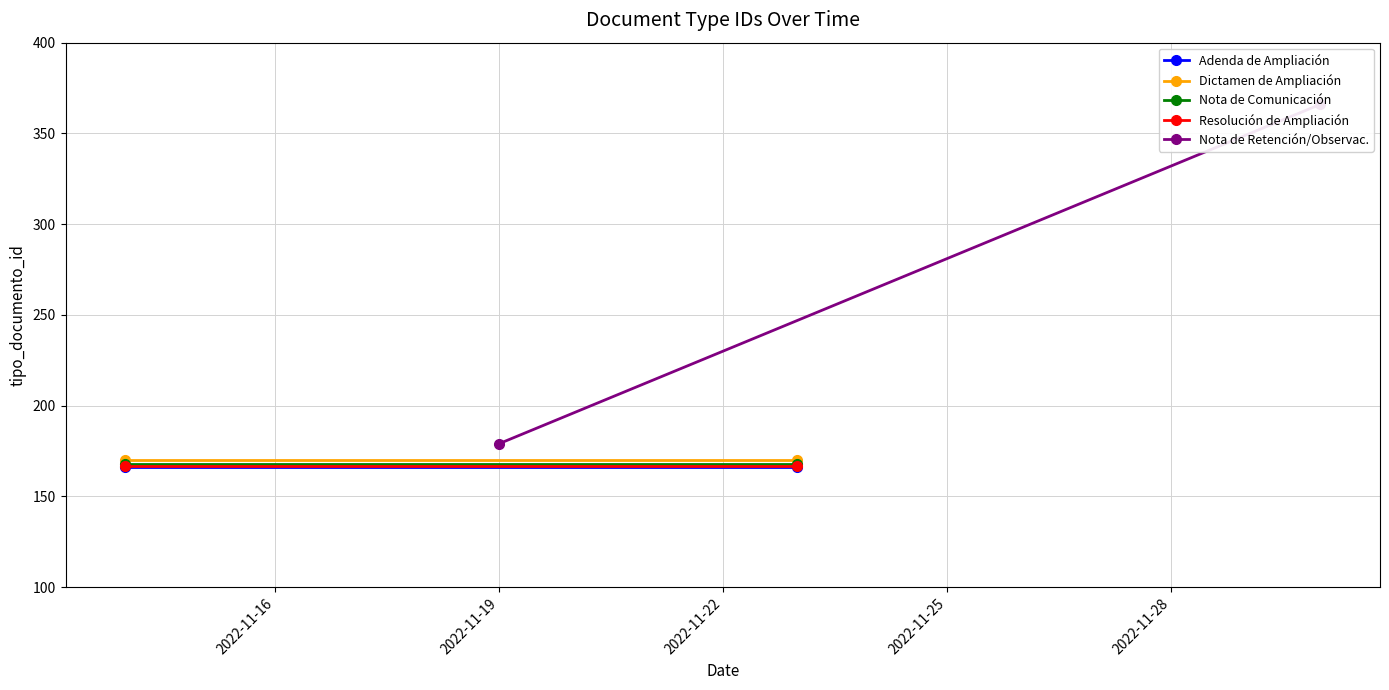

Which series has the largest total across all categories?

Nota de Retención/Observac.